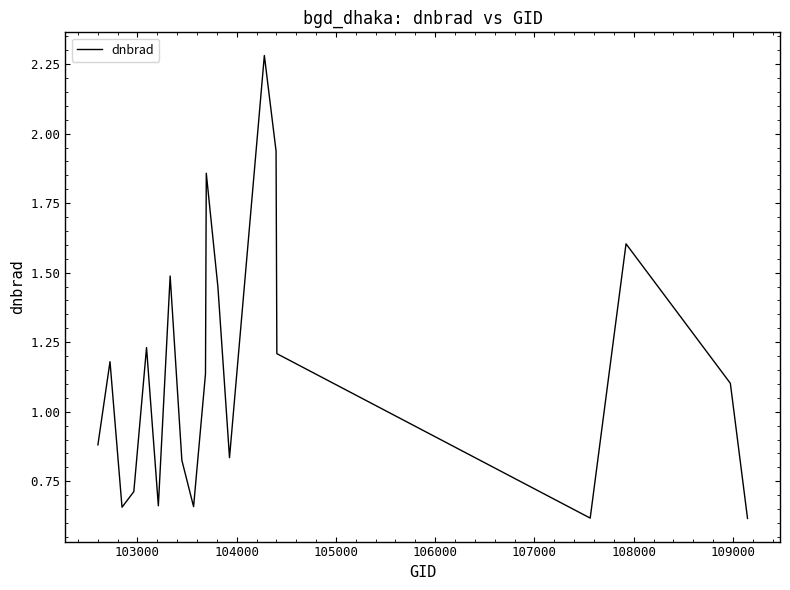

What is the difference between the maximum and minimum values?

1.7